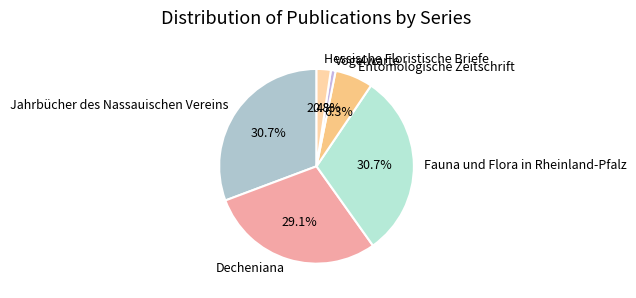

What is the smallest slice in the pie chart?

Vogelwarte